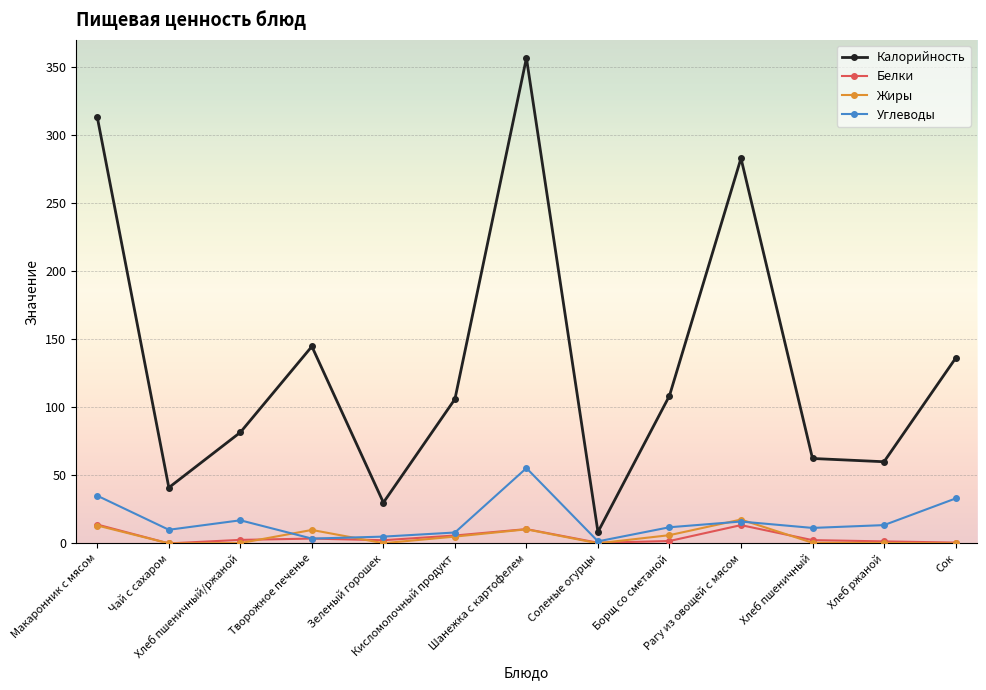

Which series has the widest spread of values?

Калорийность